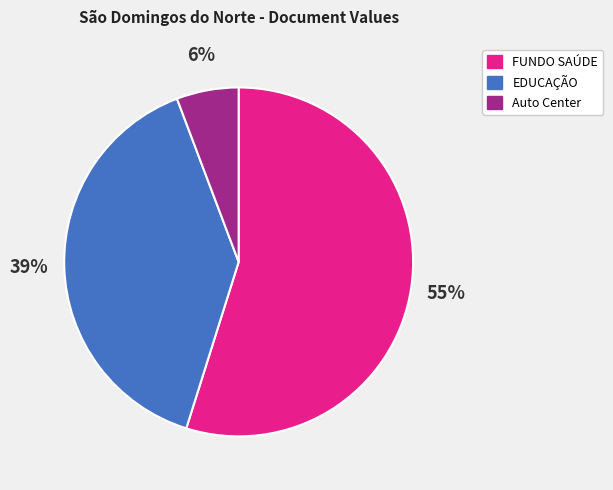

How many slices are in this pie chart?

3